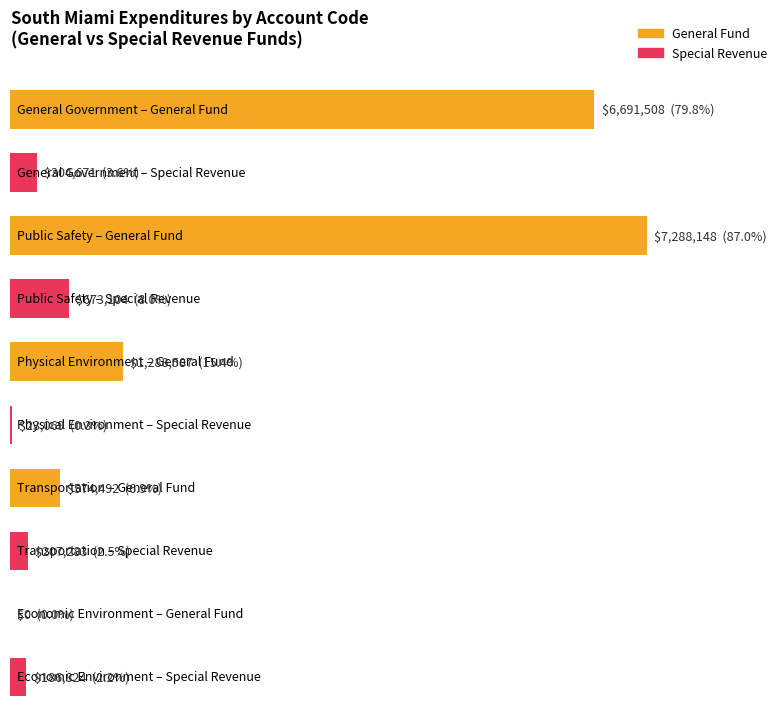

What is the difference between the General values at Physical Environment and Transportation?

714095